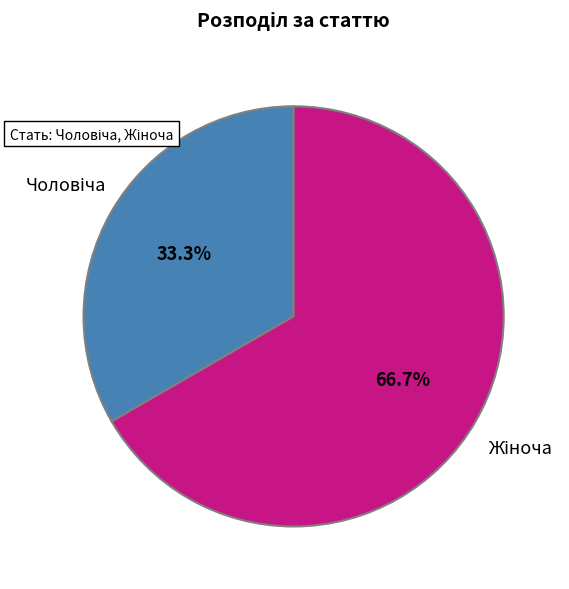

Is there a majority slice in this chart?

Yes